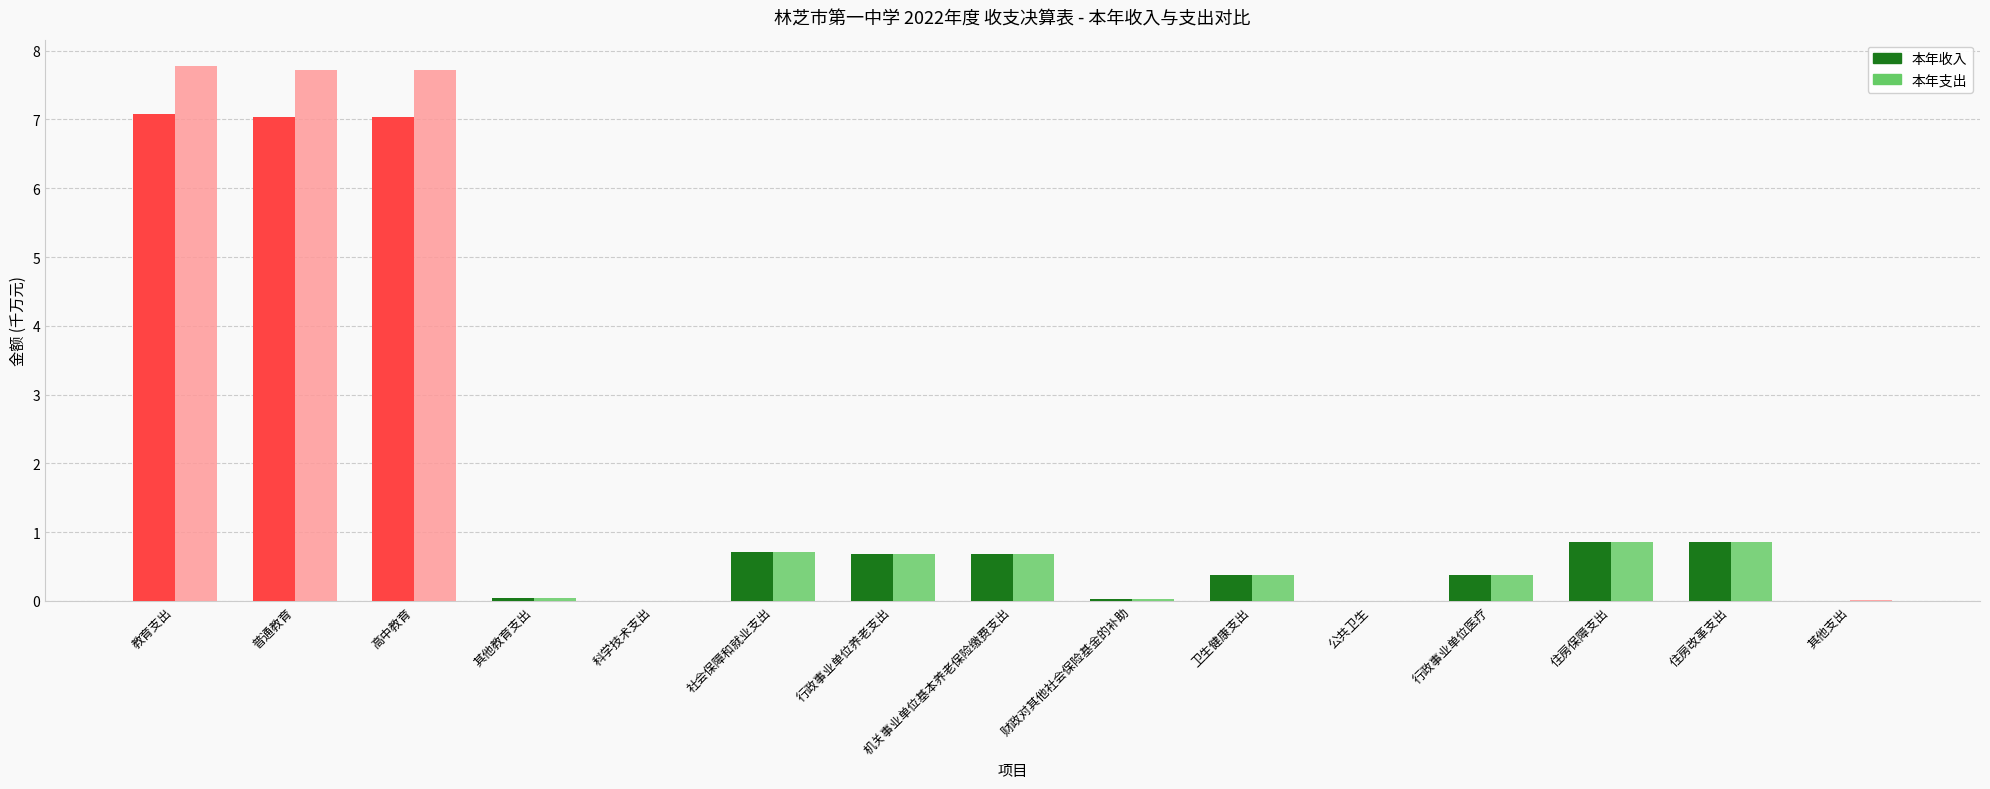

What are all the series names shown in the legend?

本年收入, 本年支出